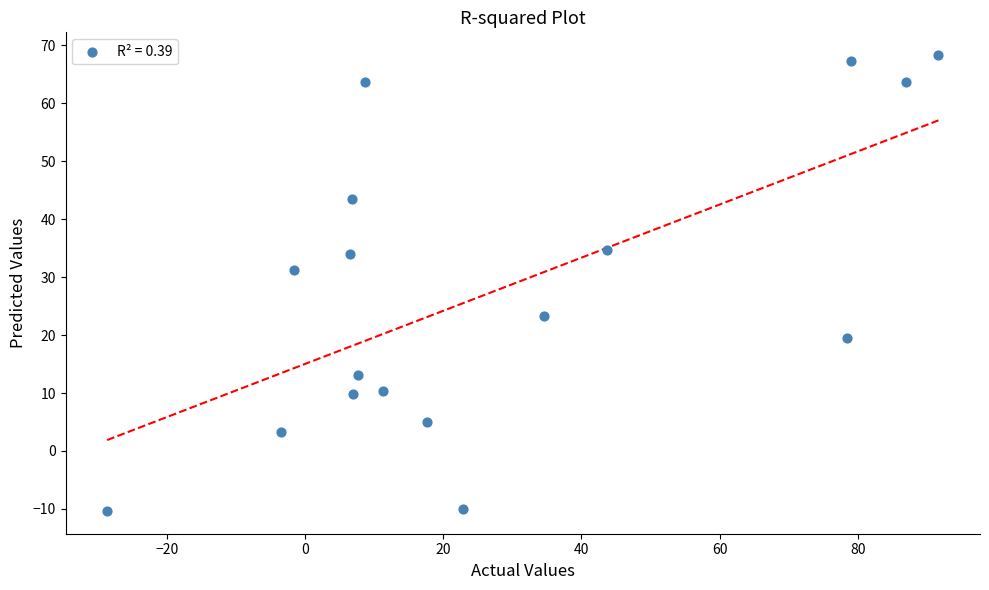

What is the range of Y values (max minus min)?

78.7